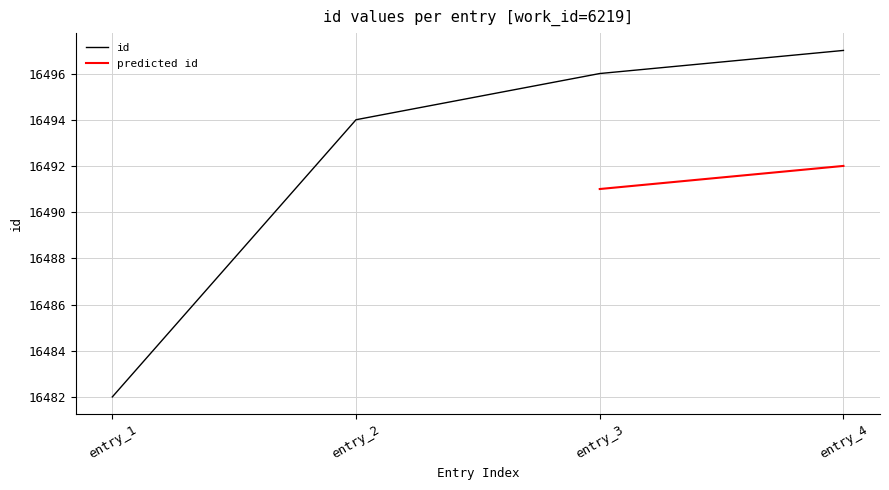

Rank the categories by id value from highest to lowest.

entry_4, entry_3, entry_2, entry_1